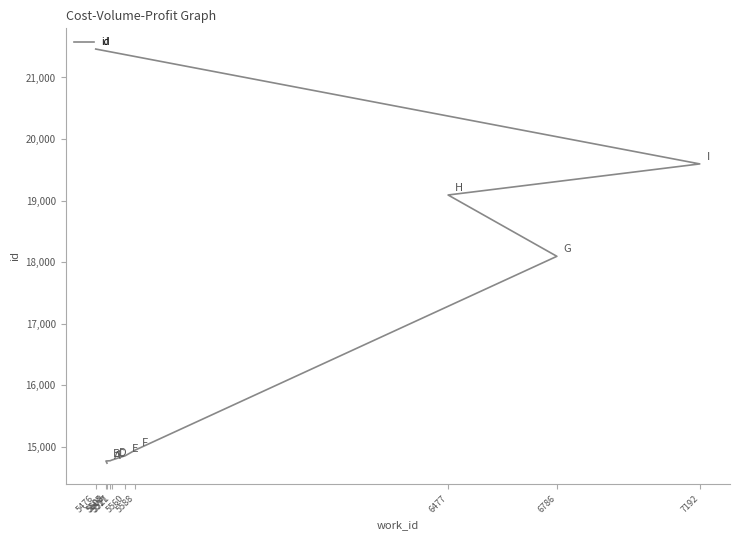

How many values are below 14947?

5